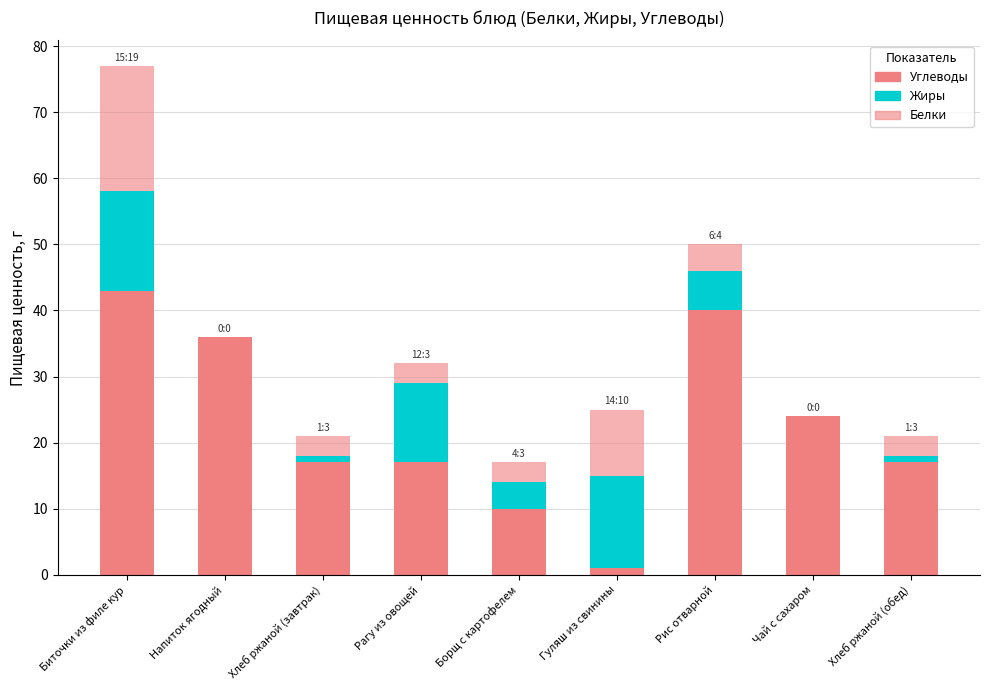

What is the difference between the maximum and minimum values in the Углеводы series?

42